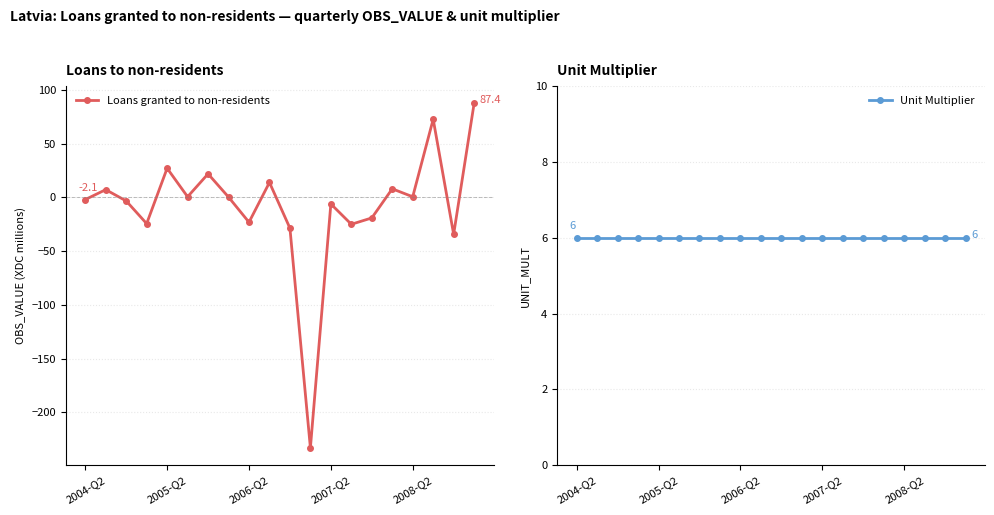

Which category has the highest value in the Unit Multiplier series?

2004-Q2